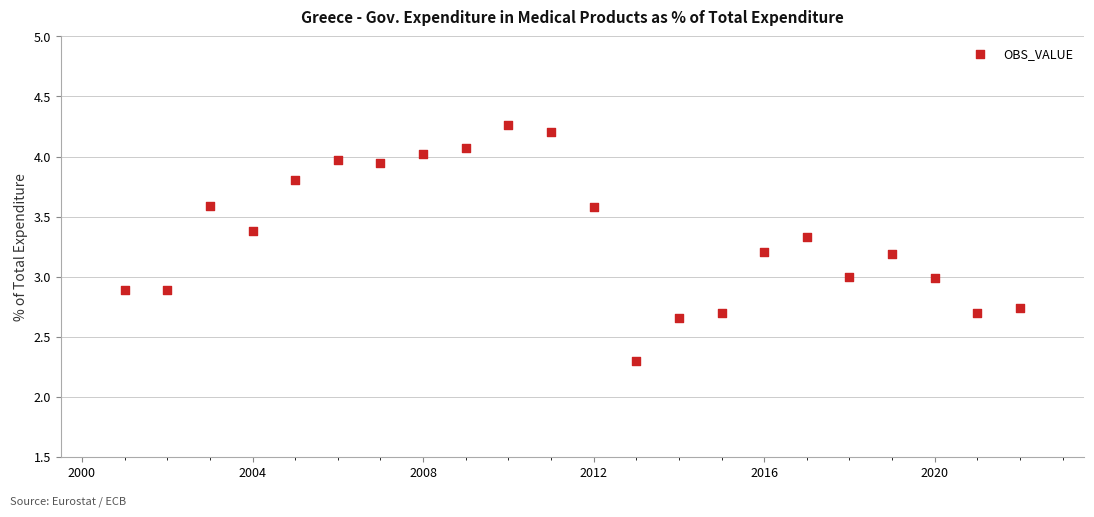

What is the range of Y values (max minus min)?

2.0